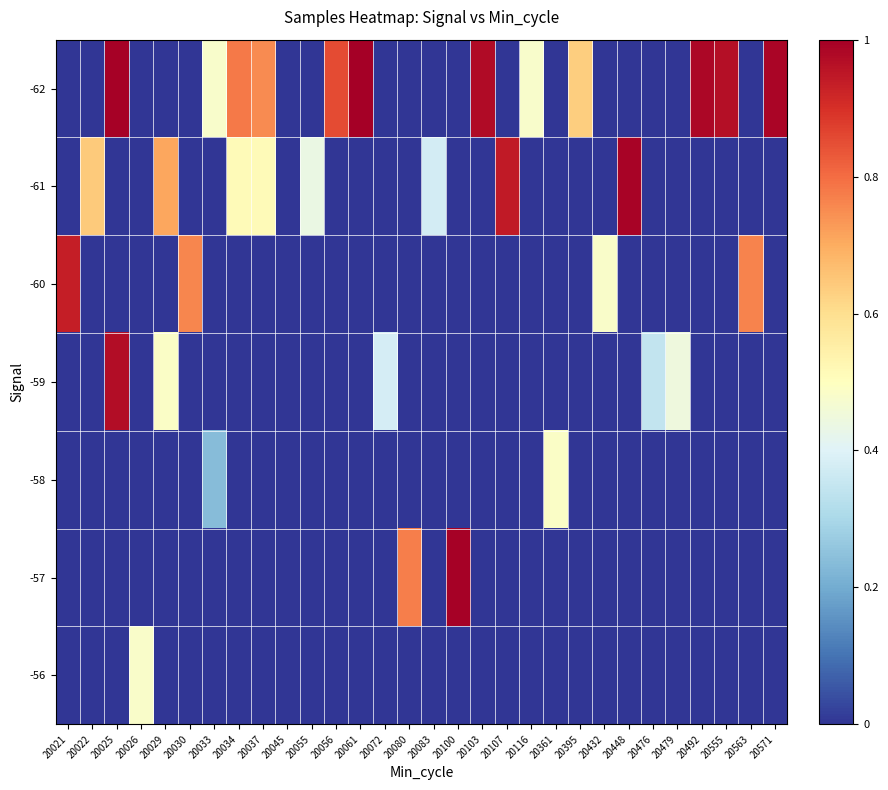

Which category has the highest value across all series?

20061